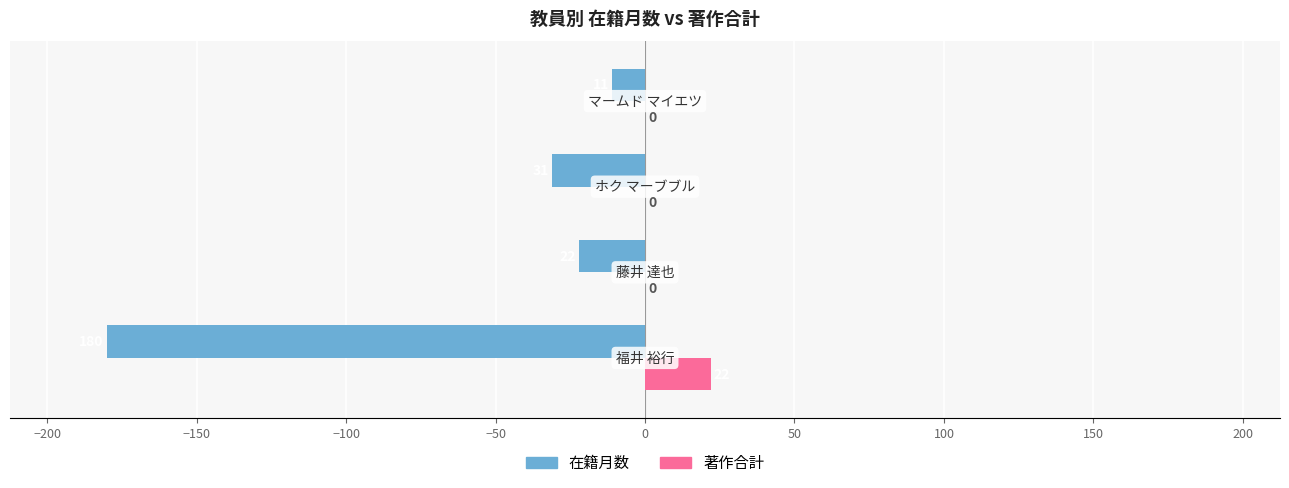

What is the sum of all 在籍月数 values?

-244